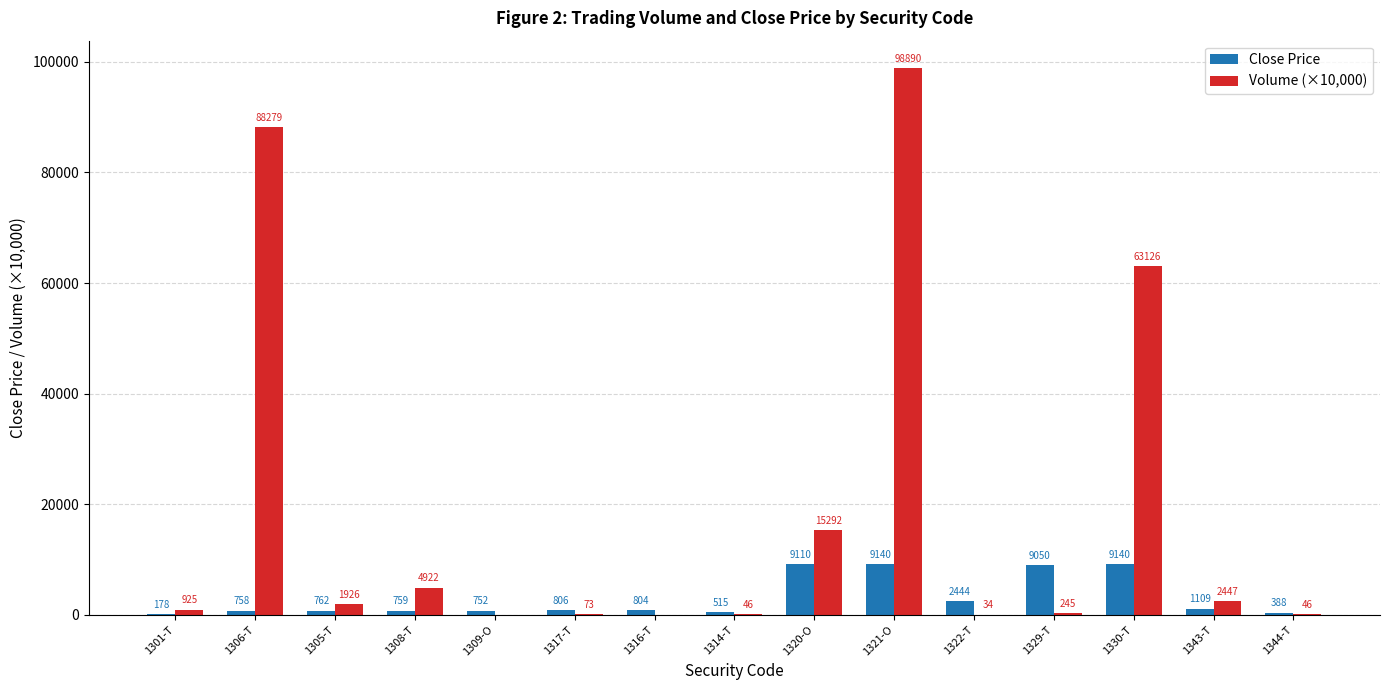

Which series has the largest range (max minus min)?

Volume (×10,000)